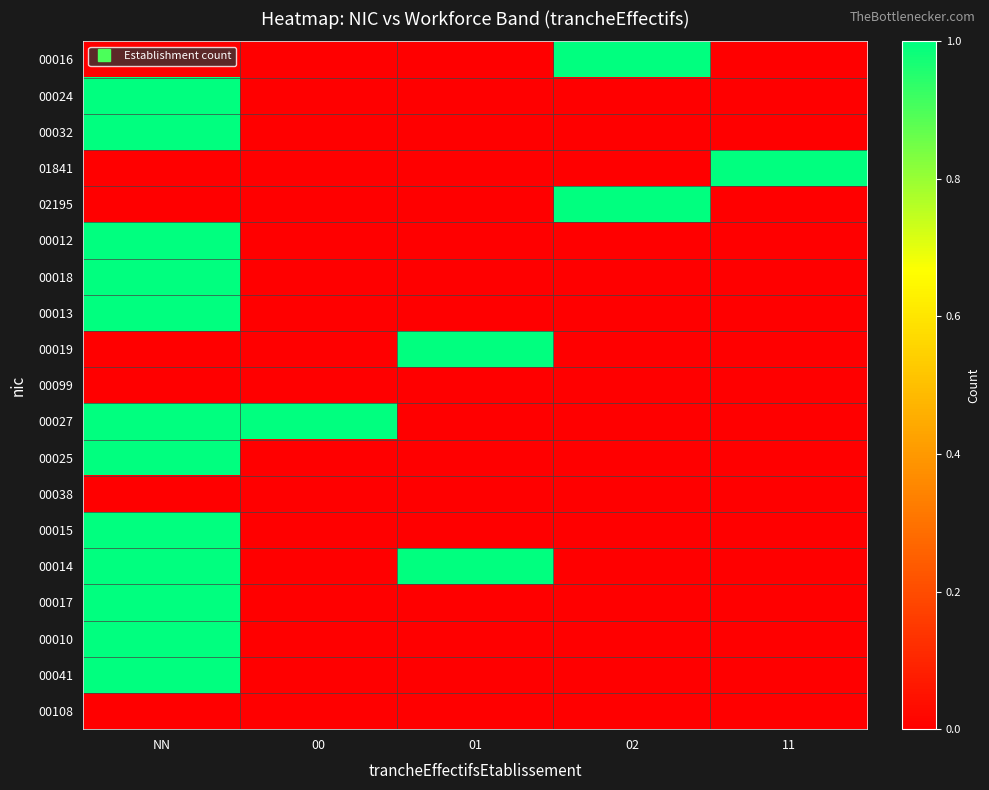

Rank the series by their maximum value, from highest to lowest.

00016, 00024, 00032, 01841, 02195, 00012, 00018, 00013, 00019, 00027, 00025, 00015, 00014, 00017, 00010, 00041, 00099, 00038, 00108